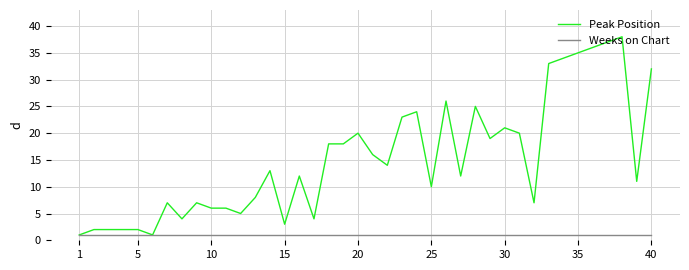

Which series has the largest total across all categories?

Peak Position